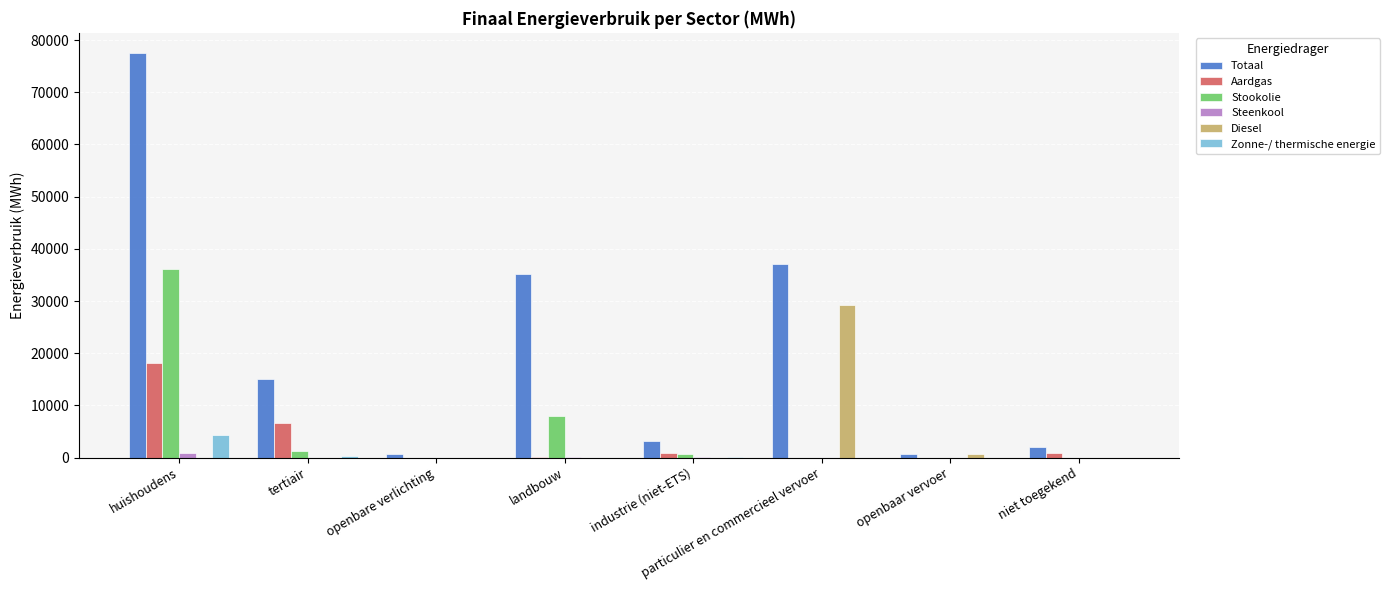

At which category is the sum across all series the highest?

huishoudens